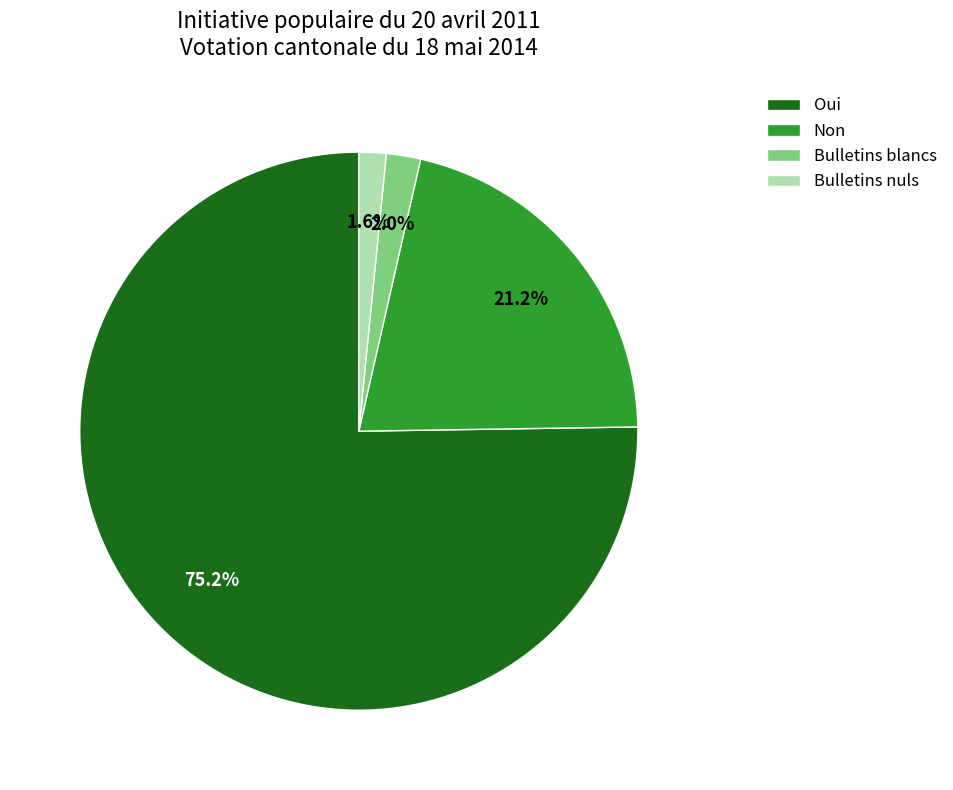

What percentage is the Bulletins nuls slice, to the nearest percent?

2%